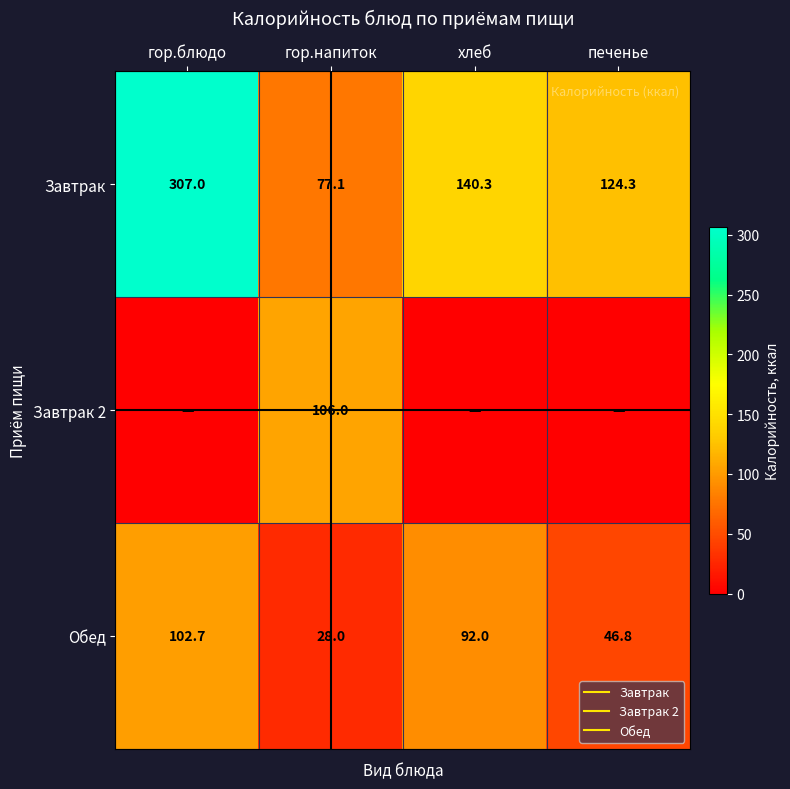

What is the sum of all Обед values?

269.4